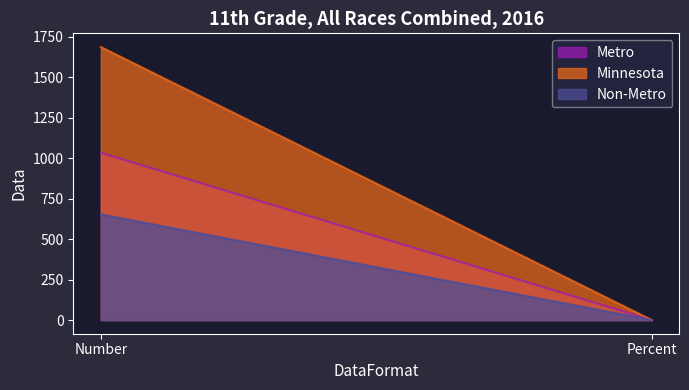

At which label is Metro closest to 516?

Percent